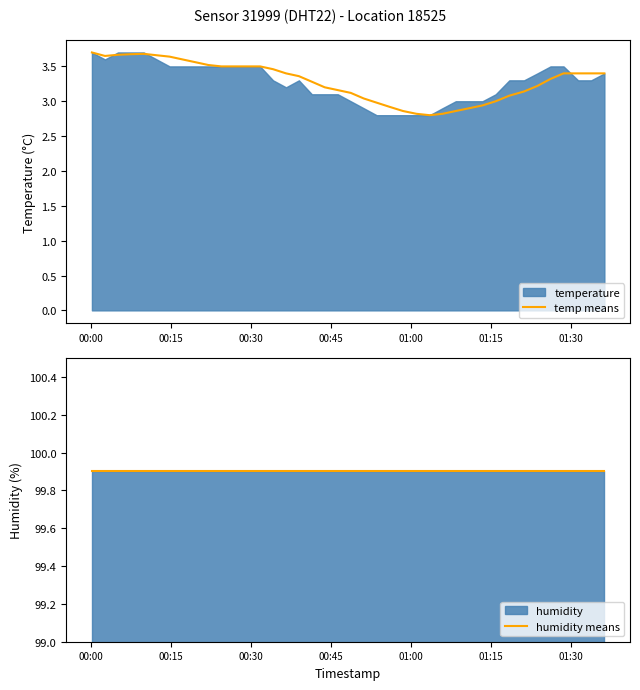

What is the minimum value for temp means?

2.8